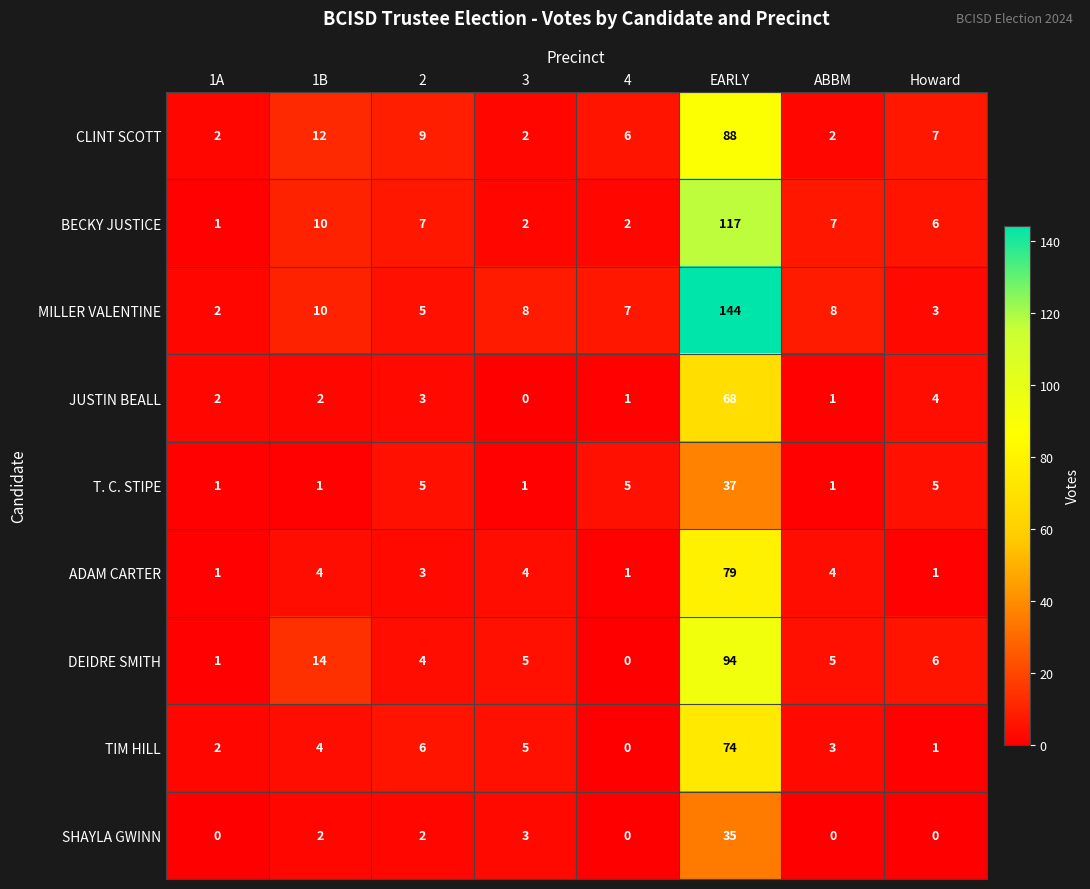

The BECKY JUSTICE series shows 30 at EARLY. True or false?

False